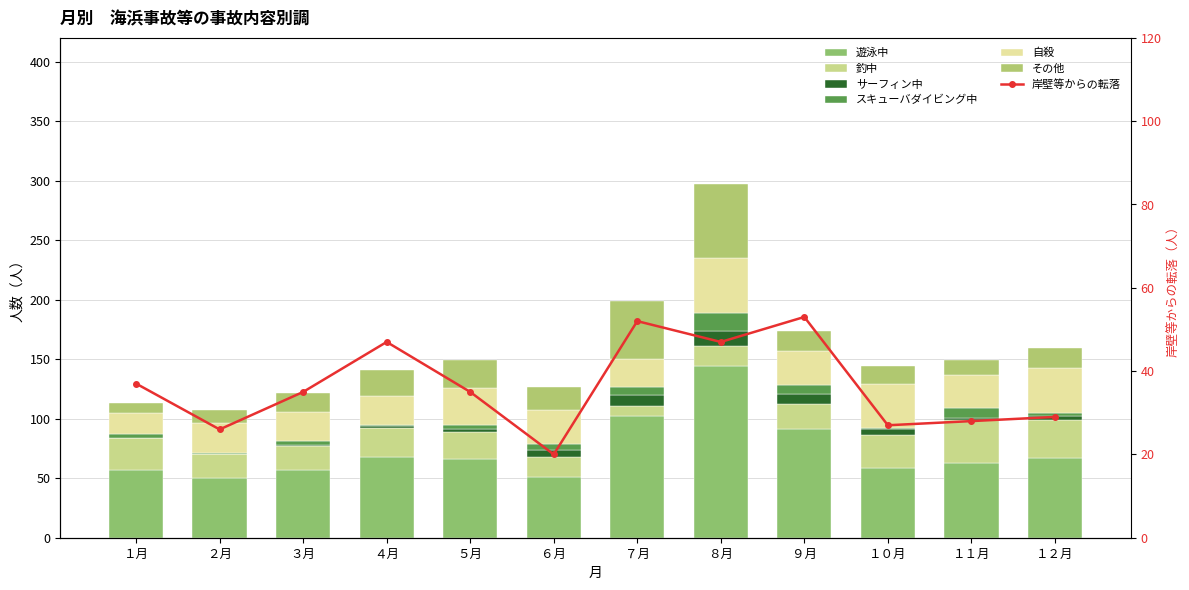

Read the サーフィン中 value at ９月.

9